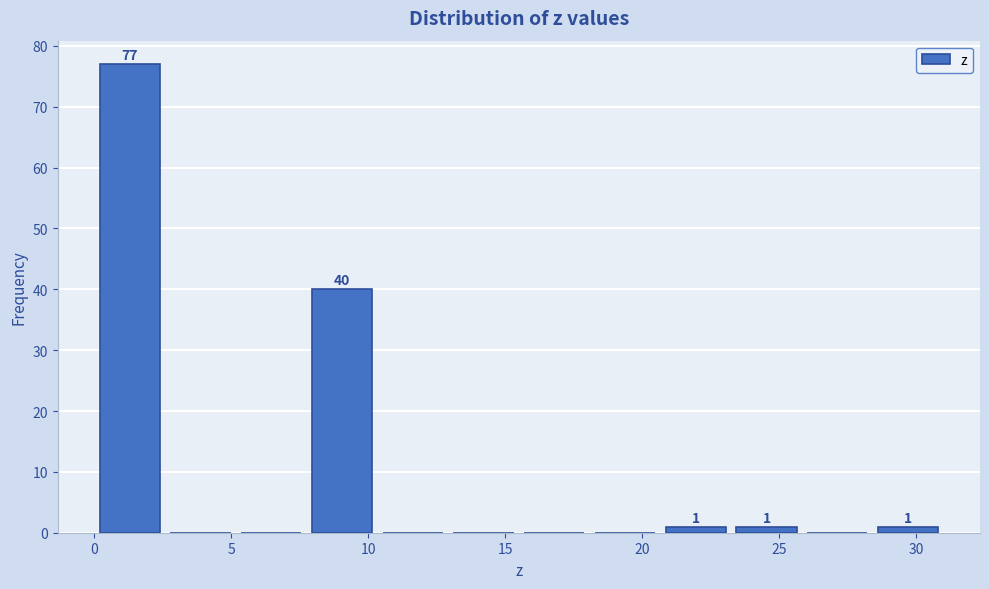

Over which range of the x-axis is the bar tallest?

0.0 to 2.5